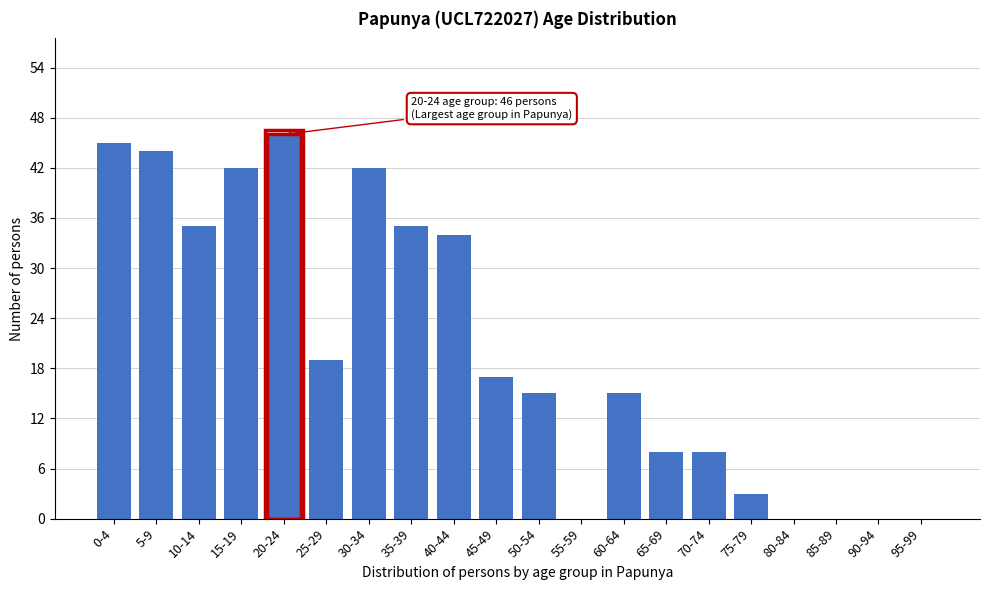

Reading right to left, extract all data points from this chart.

95-99=0	90-94=0	85-89=0	80-84=0	75-79=3	70-74=8	65-69=8	60-64=15	55-59=0	50-54=15	45-49=17	40-44=34	35-39=35	30-34=42	25-29=19	20-24=46	15-19=42	10-14=35	5-9=44	0-4=45